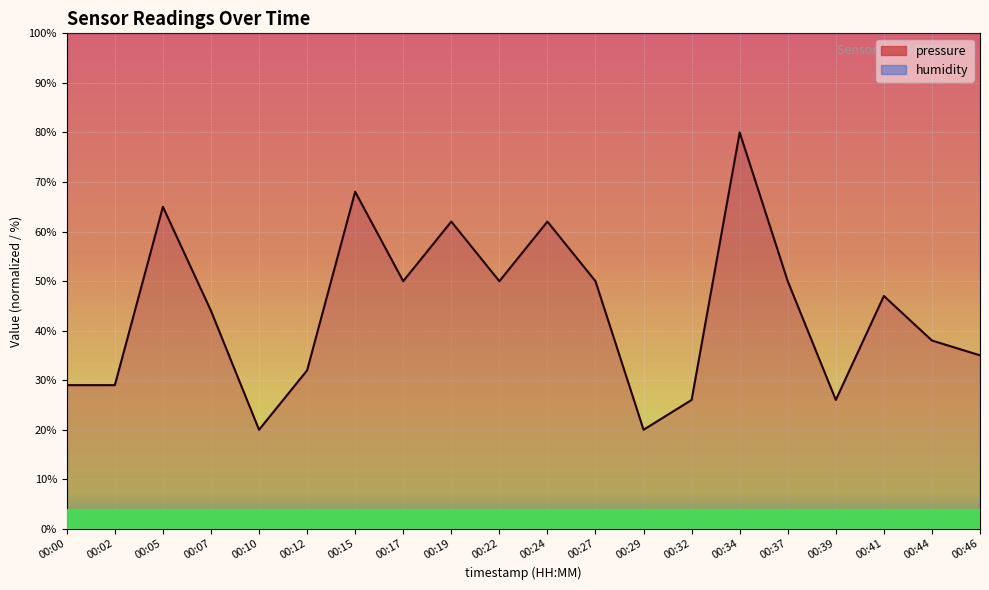

What is the approximate value at 00:10?

20.0